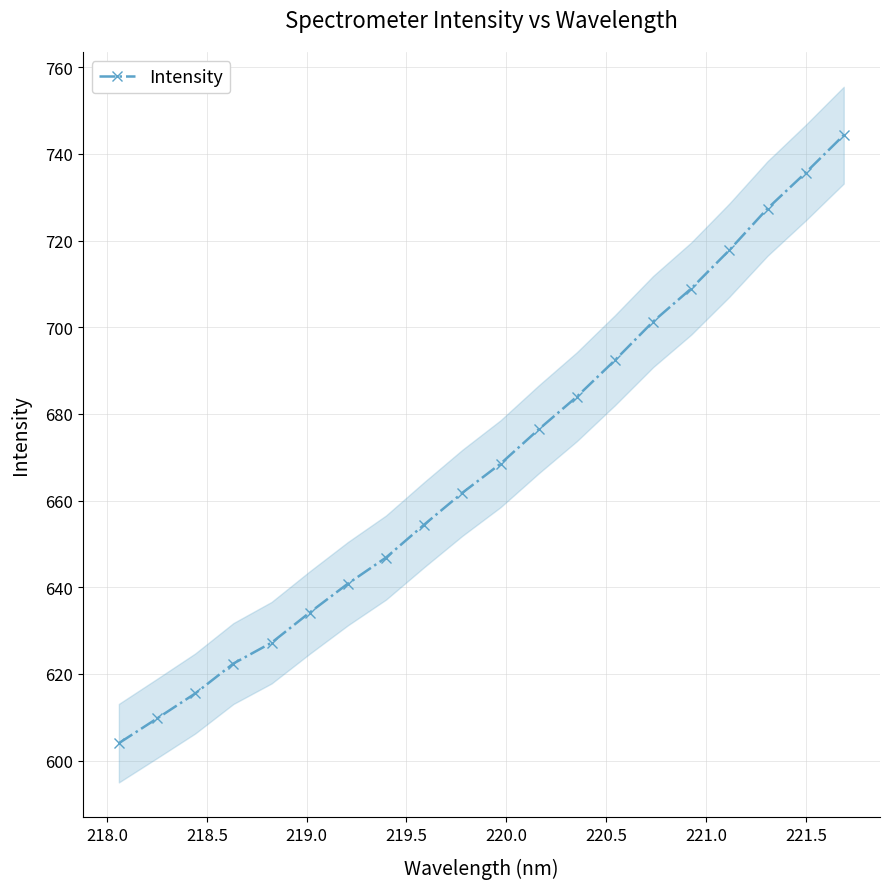

How many series are shown in this chart?

1